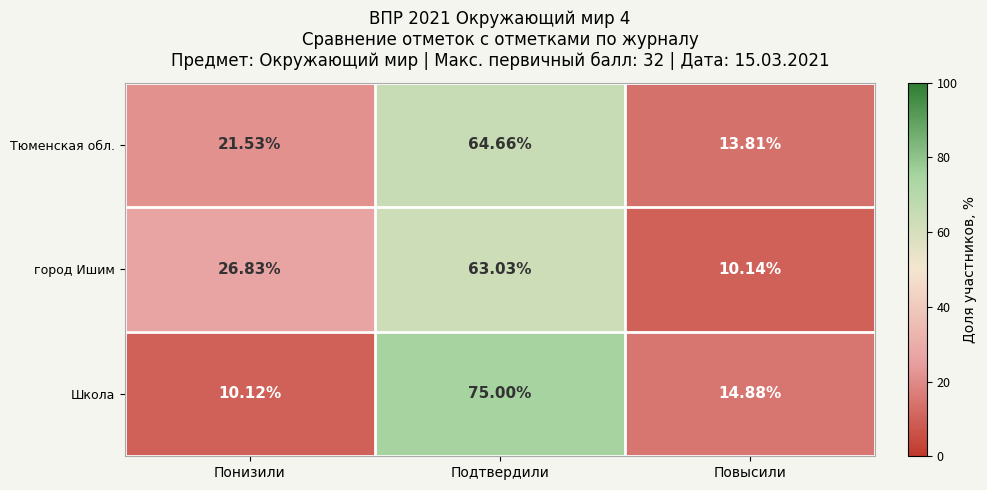

Where does the Тюменская обл. series first go above 21?

Понизили